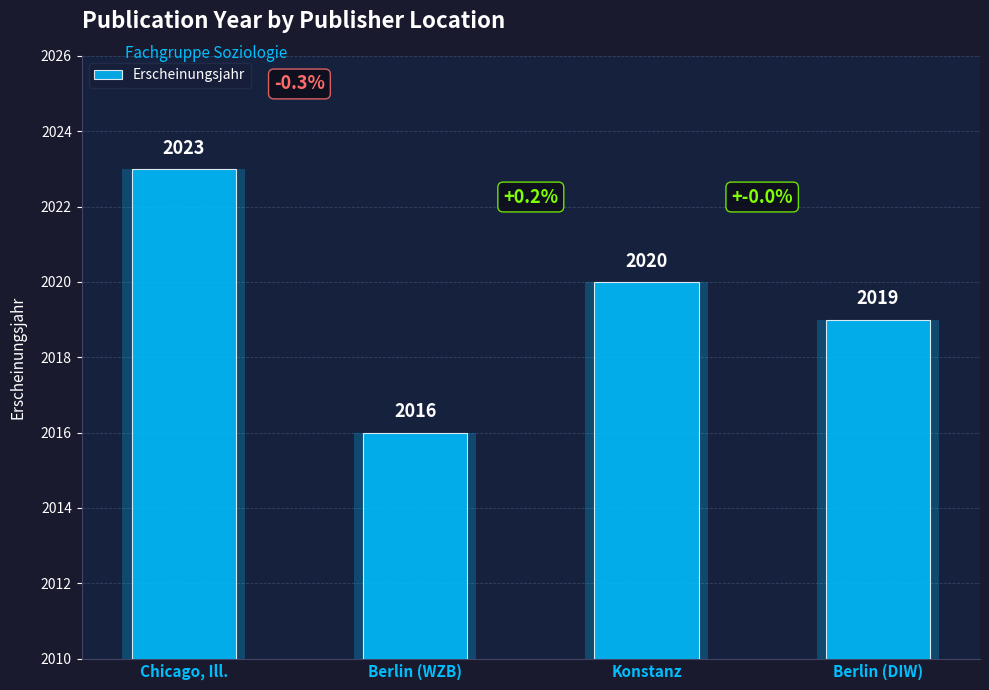

What is the difference between the values at Konstanz and Berlin (DIW)?

1